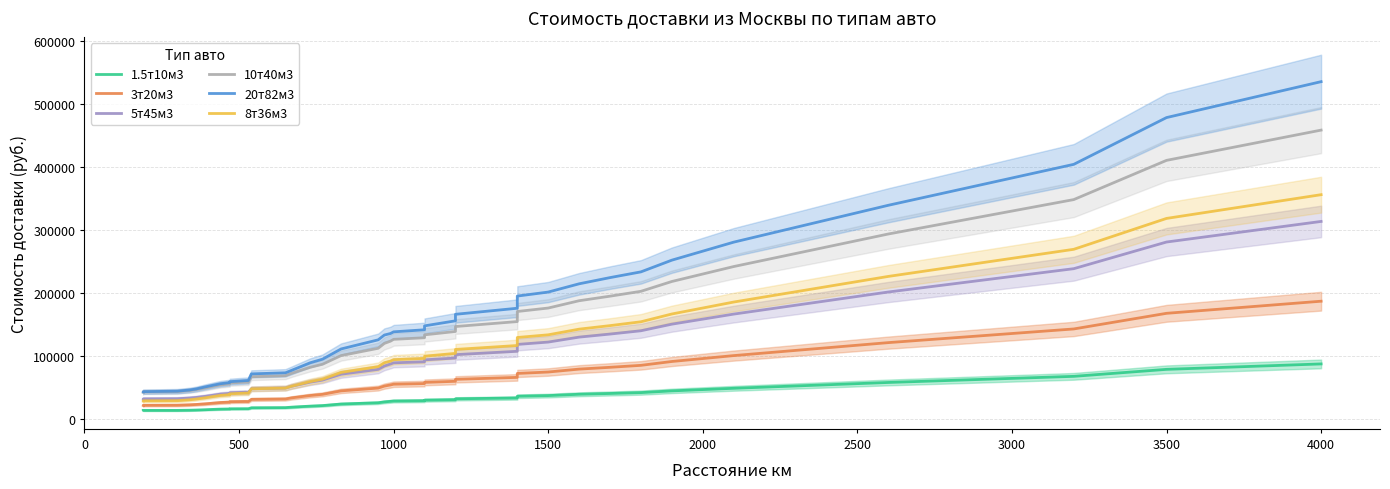

How many values in the 3т20м3 series are below 51696?

19